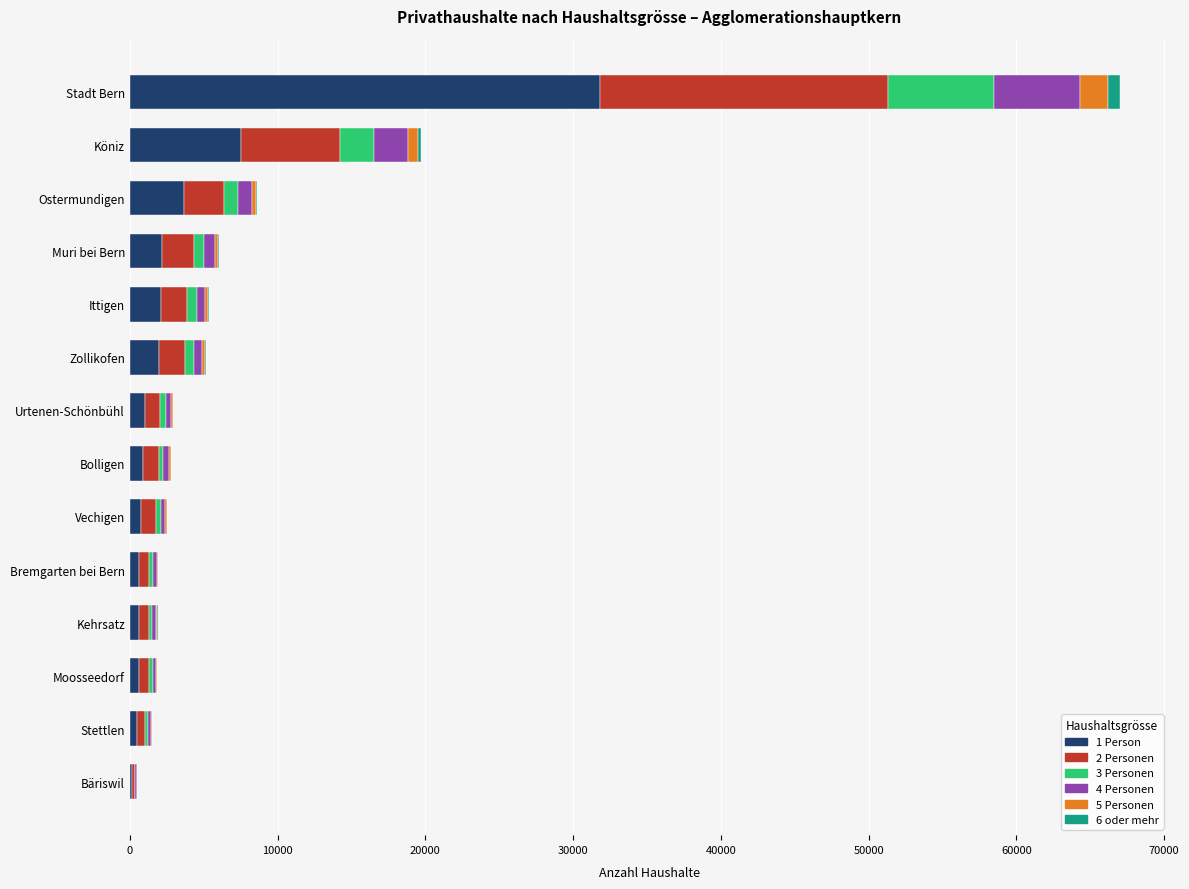

At which category is the sum across all series the highest?

Stadt Bern